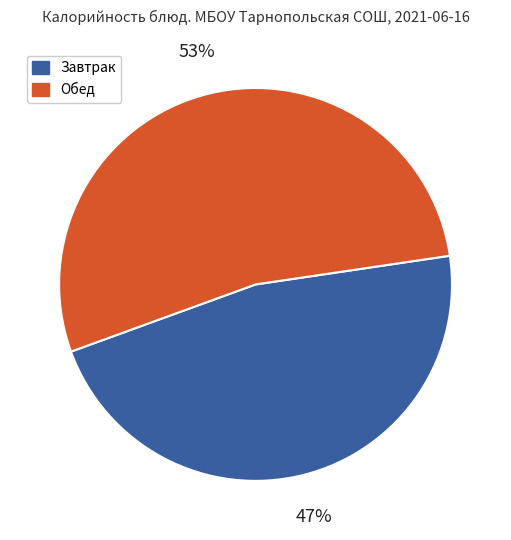

To the nearest percent, what is the difference between the Завтрак and Обед slice percentages?

6%